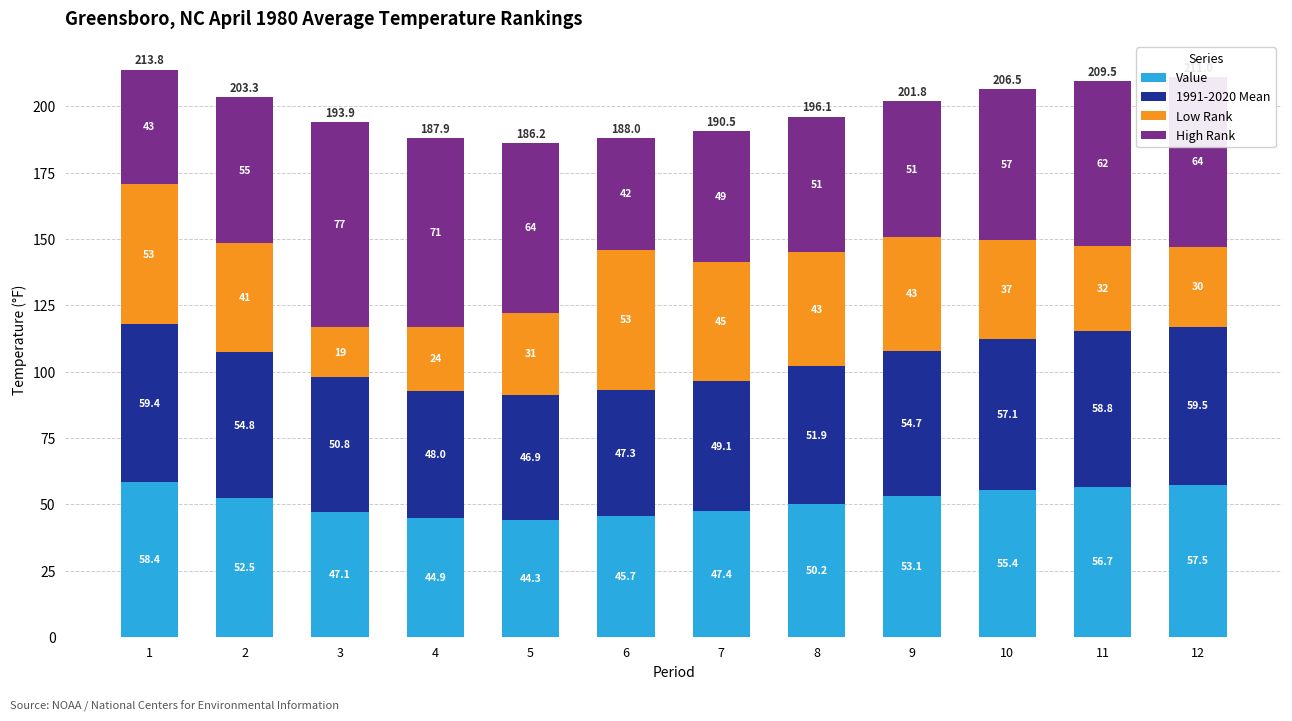

What is the difference between the maximum and minimum values in the Value series?

14.1